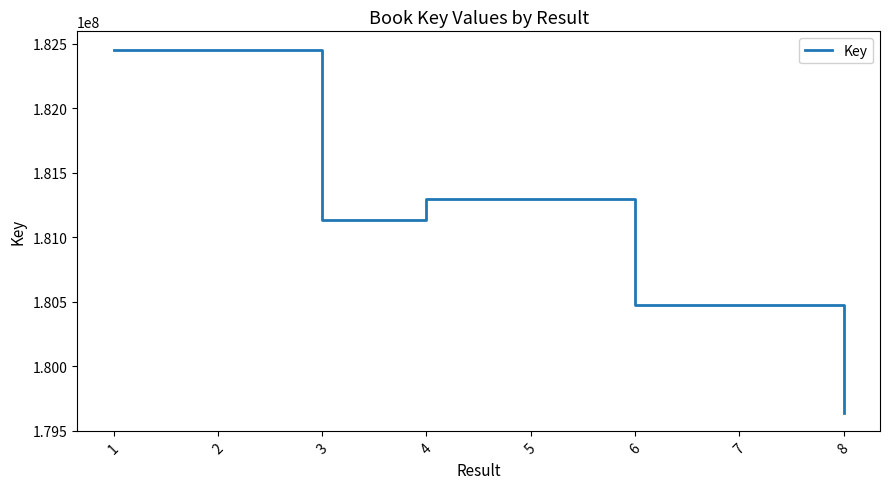

What is the minimum value shown in the chart?

179635470